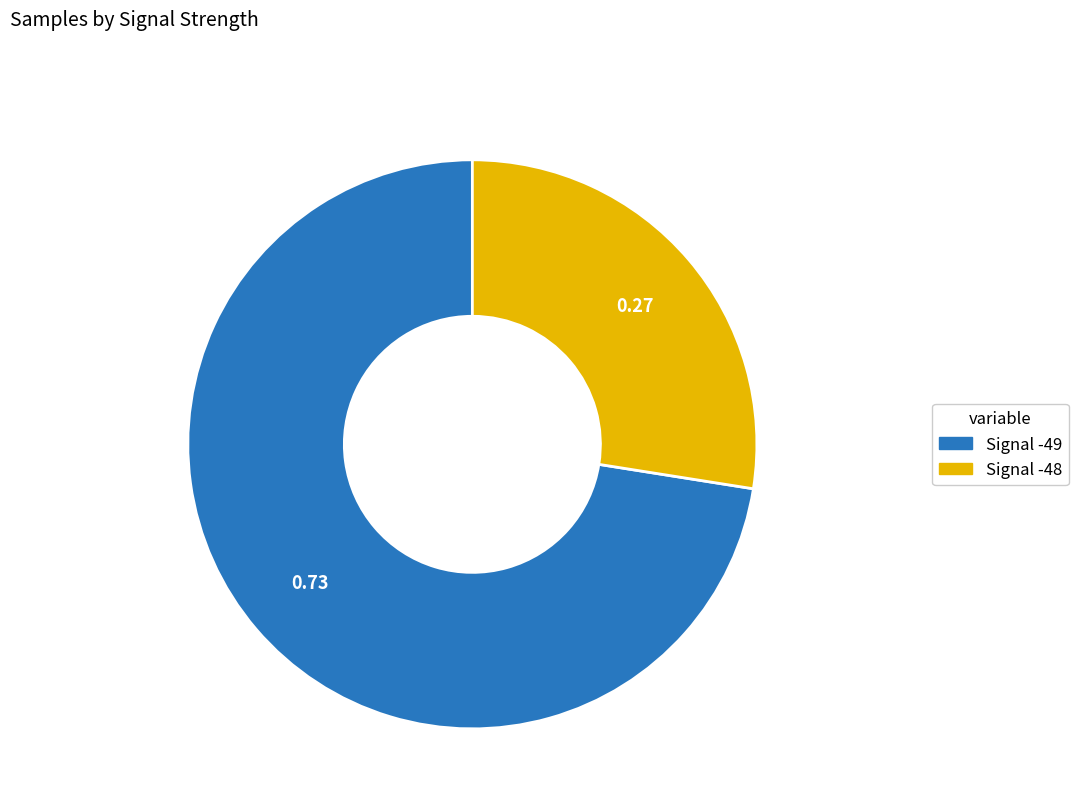

Does any single category account for the majority?

Yes